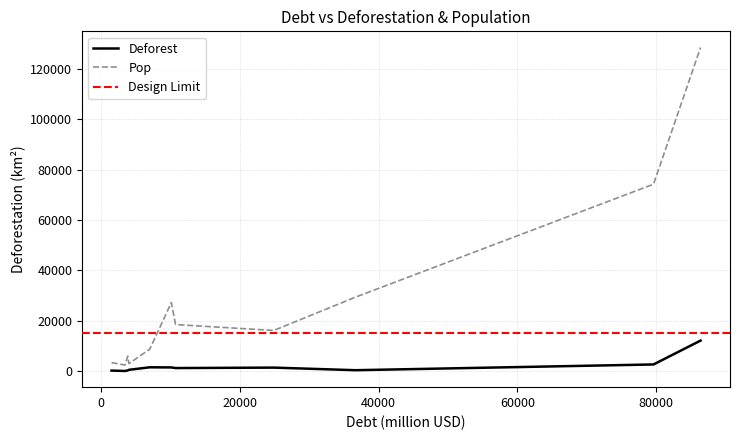

What is the average value of the Deforest series?

2014